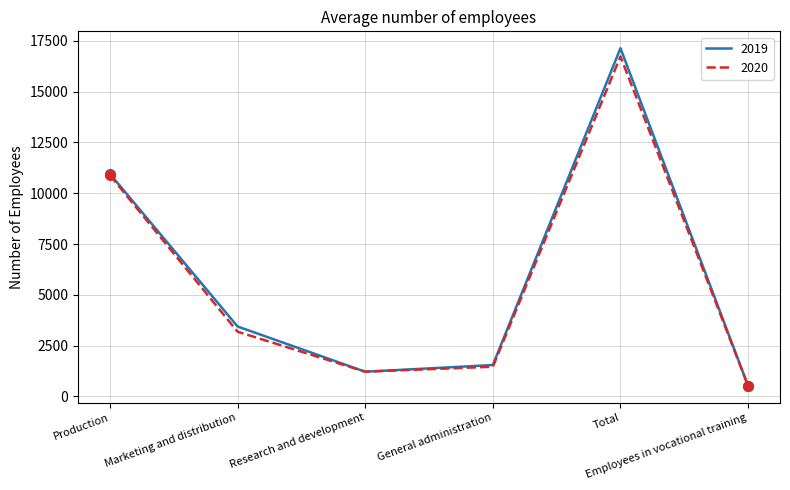

Which series has the largest range (max minus min)?

2019